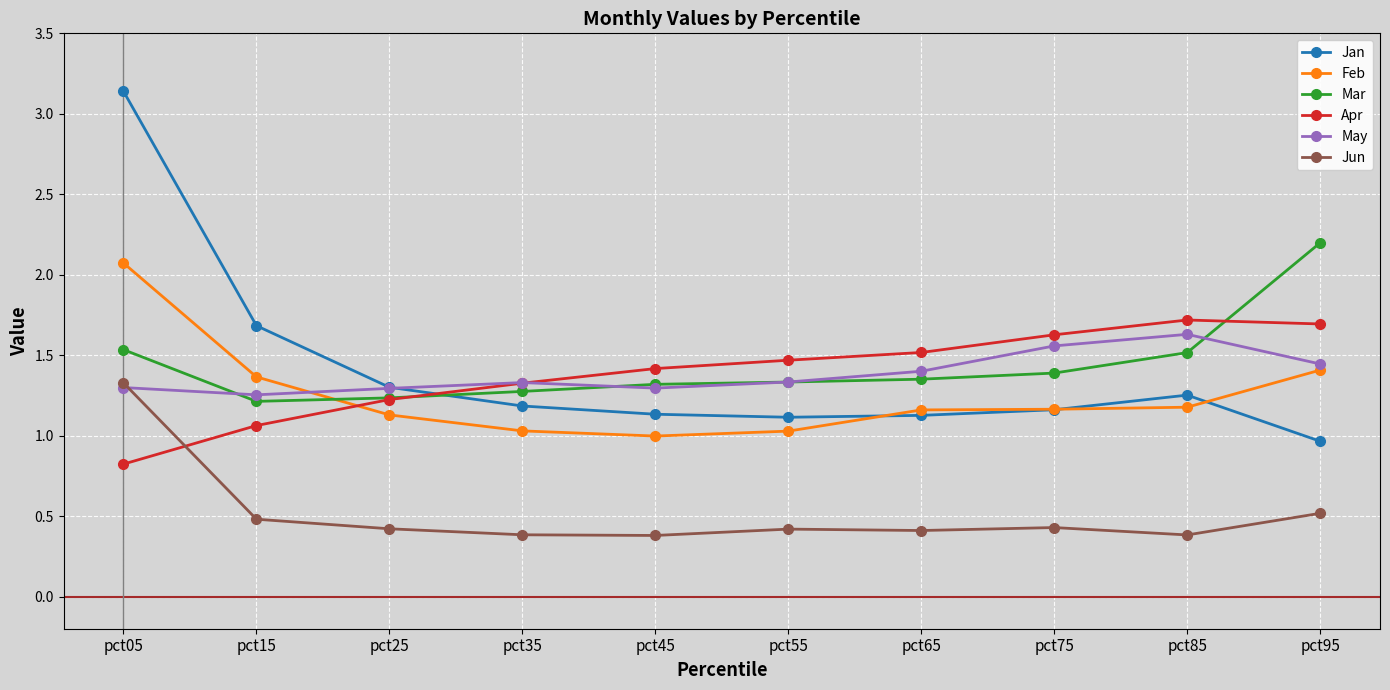

At which label is Jan closest to 2?

pct15